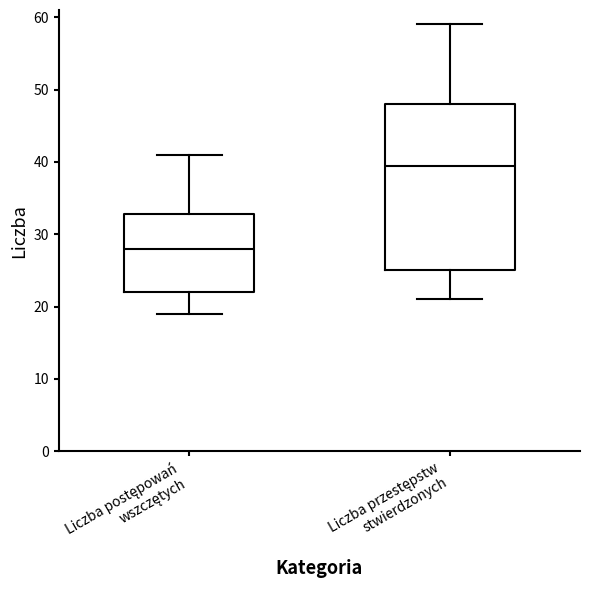

Reading left to right, transcribe this box plot: for each box, give where its median line is, the range the box spans, and where its two whiskers end, as read against the y-axis. The values are not printed on the chart, so give them approximately, as read against the axis.

Liczba postępowań wszczętych: median 28, box 22 to 33, whiskers 19 to 41
Liczba przestępstw stwierdzonych: median 40, box 25 to 48, whiskers 21 to 59